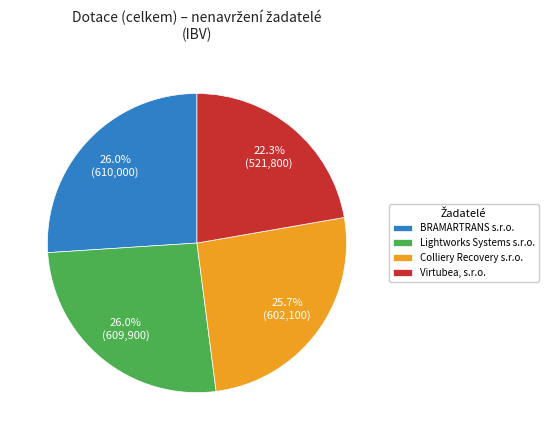

Which category has the smallest portion of the pie?

Virtubea, s.r.o.